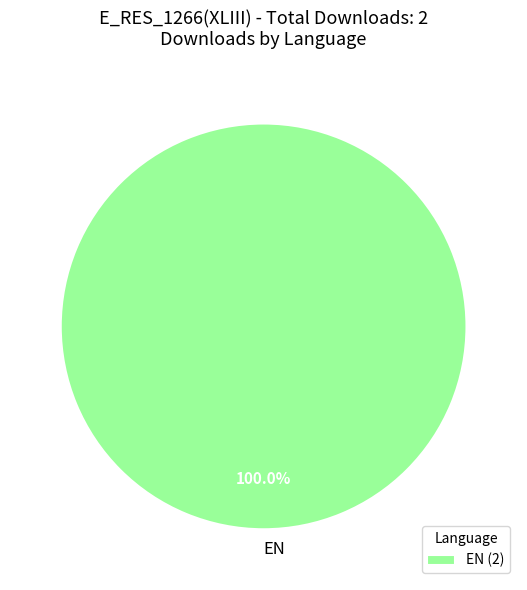

Does EN account for over 50% of the chart?

Yes